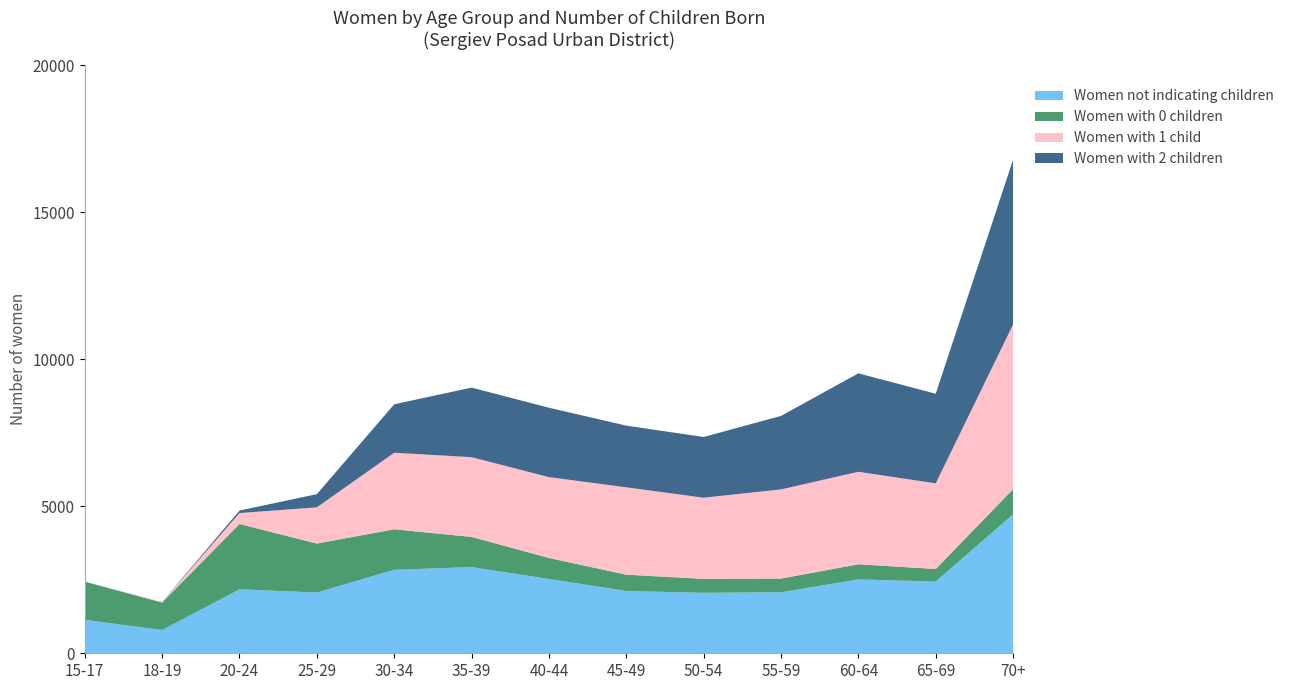

Reading right to left, what are all the values shown in this chart?

Women not indicating children: 70+=4726	65-69=2440	60-64=2511	55-59=2075	50-54=2057	45-49=2117	40-44=2527	35-39=2929	30-34=2840	25-29=2065	20-24=2175	18-19=790	15-17=1138
Women with 0 children: 70+=853	65-69=426	60-64=515	55-59=466	50-54=473	45-49=555	40-44=714	35-39=1027	30-34=1376	25-29=1665	20-24=2222	18-19=935	15-17=1297
Women with 1 child: 70+=5602	65-69=2912	60-64=3146	55-59=3031	50-54=2760	45-49=2971	40-44=2749	35-39=2712	30-34=2603	25-29=1232	20-24=371	18-19=19	15-17=3
Women with 2 children: 70+=5604	65-69=3047	60-64=3346	55-59=2499	50-54=2064	45-49=2098	40-44=2359	35-39=2365	30-34=1647	25-29=449	20-24=85	18-19=1	15-17=2